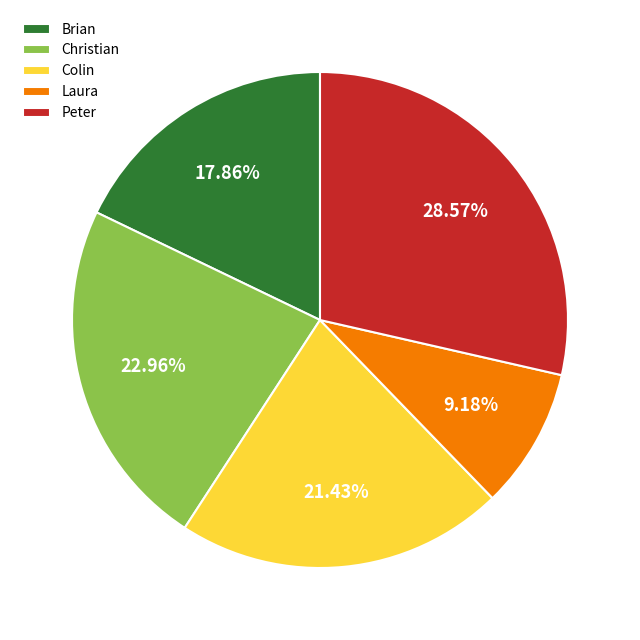

Which has a higher value, Peter or Laura?

Peter